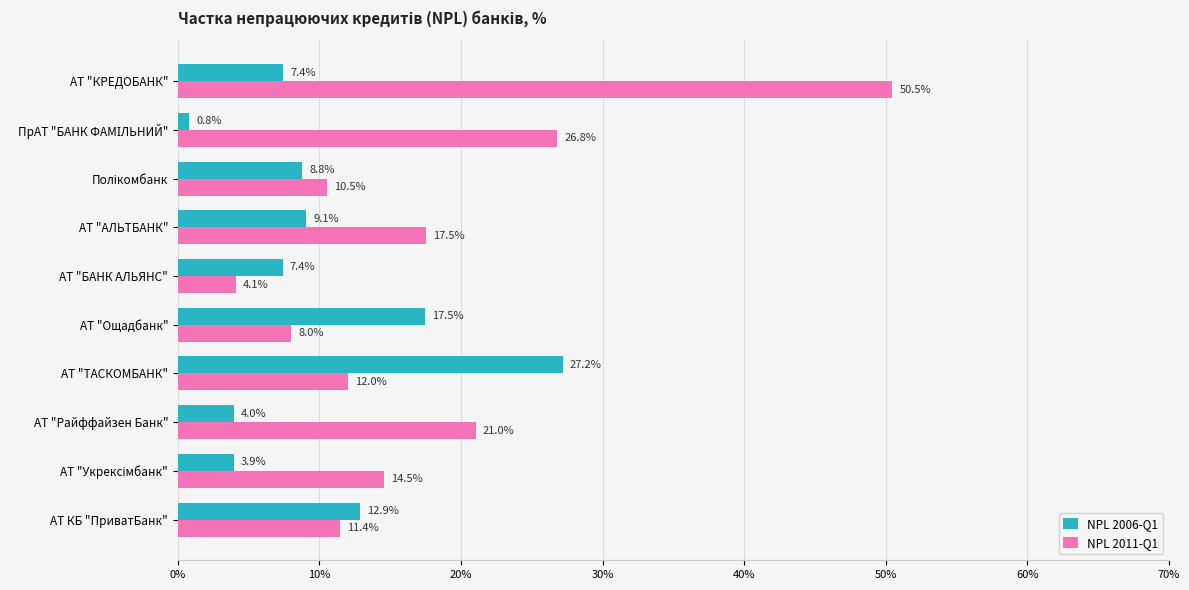

How many bars are there in total?

20